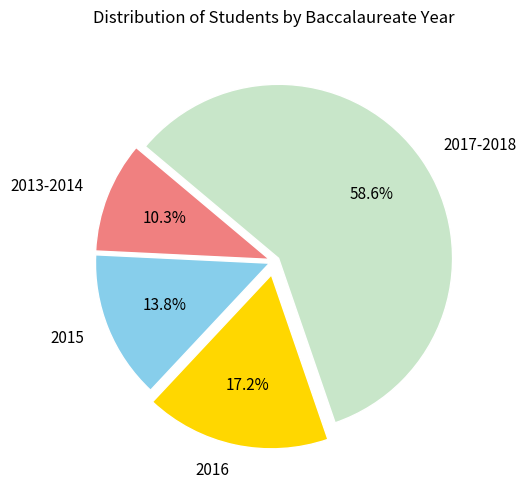

Between 2015 and 2016, which is larger?

2016